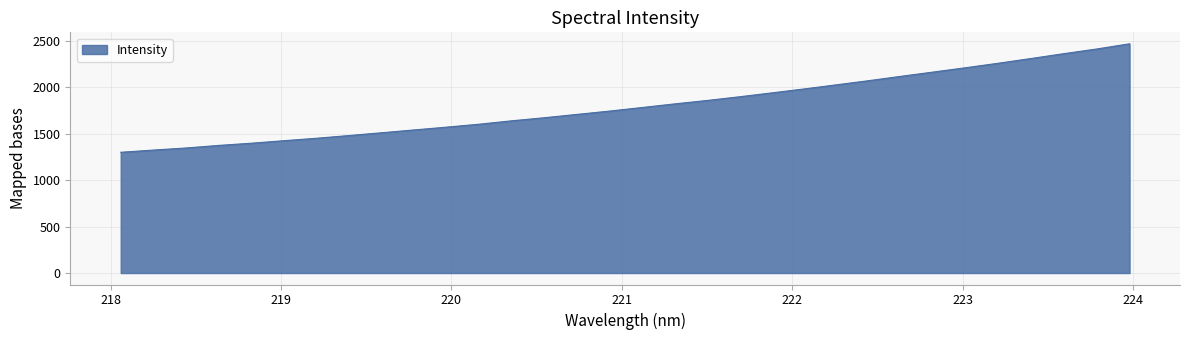

What is the difference between the maximum and minimum values?

1166.9